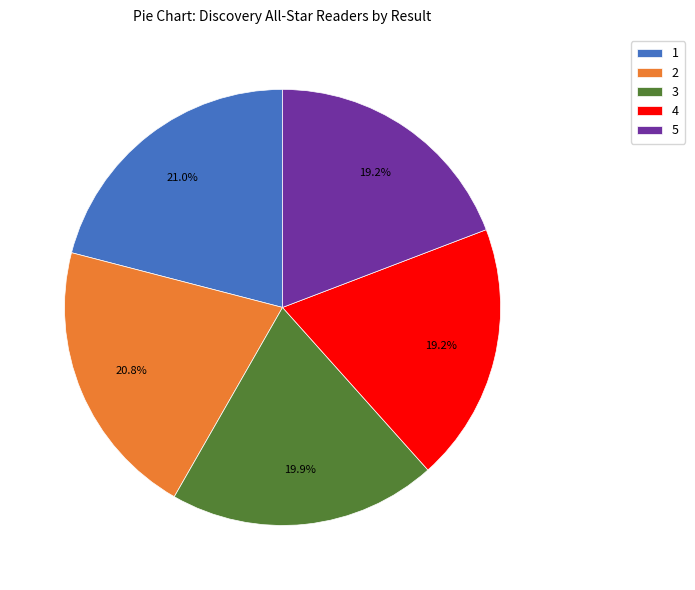

What percentage is NOT represented by 3?

80.1%